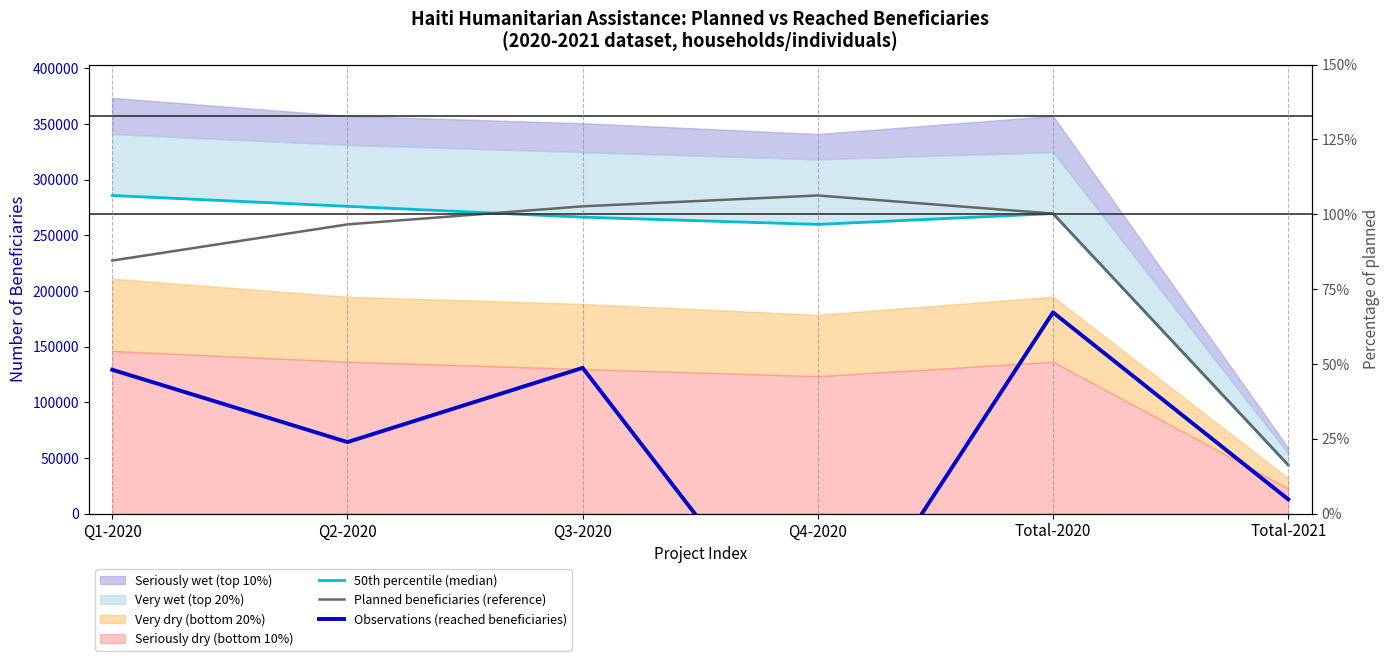

Rank the categories by Planned beneficiaries (reference) value from highest to lowest.

Q4-2020, Q3-2020, Total-2020, Q2-2020, Q1-2020, Total-2021